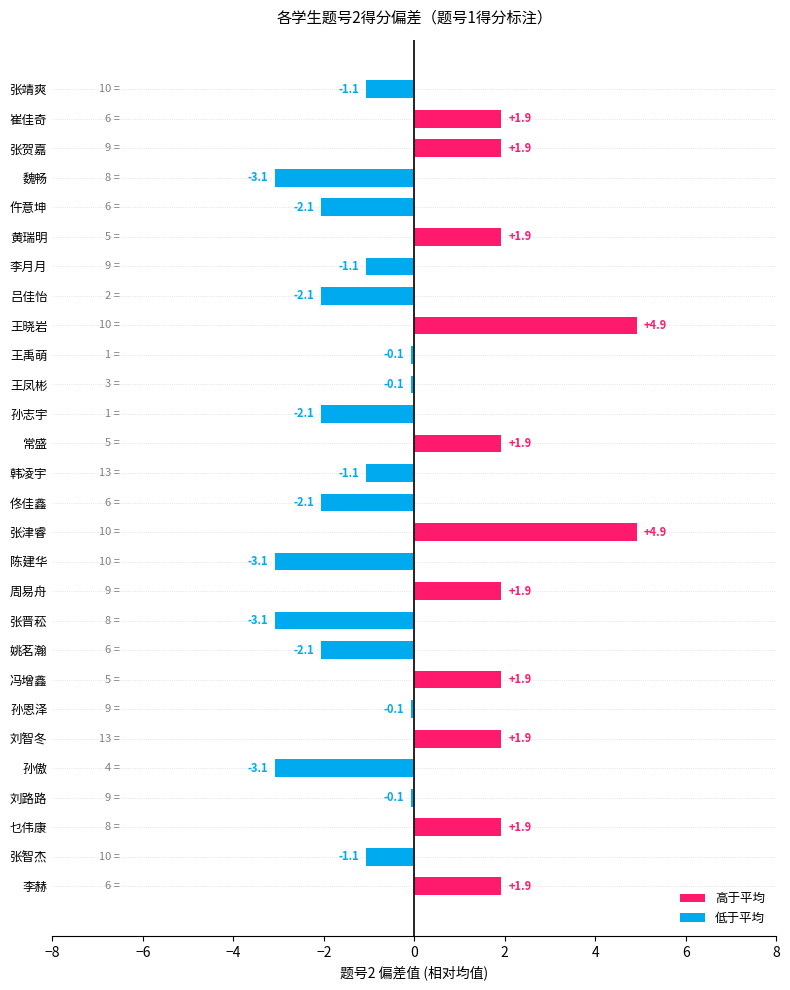

What is the difference between the values at 魏畅 and 姚茗瀚?

1.0